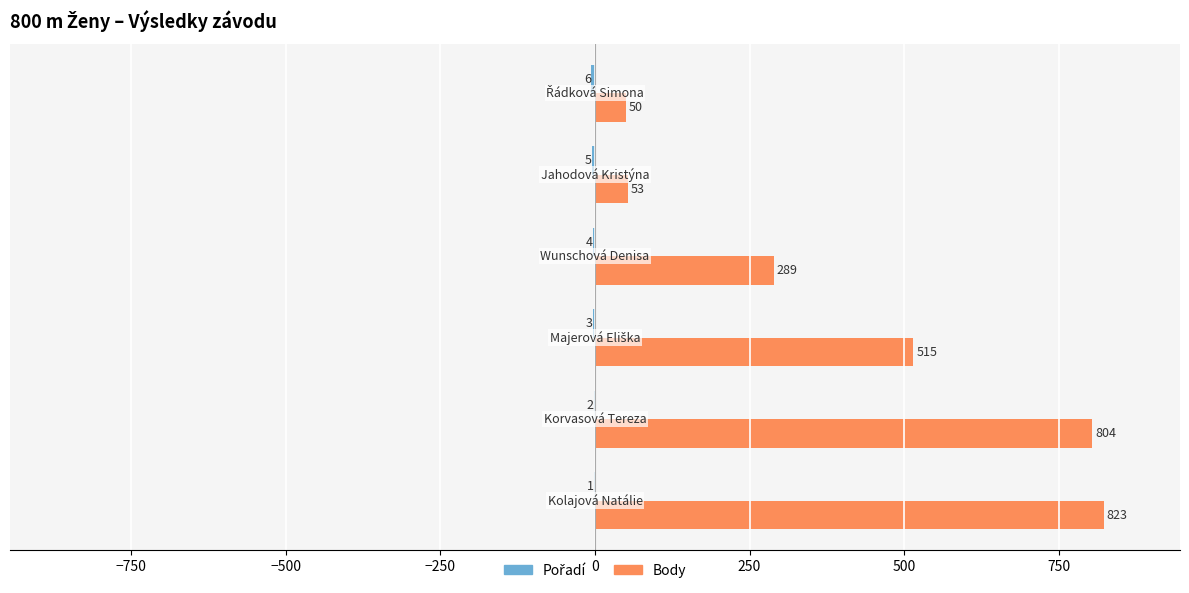

Count the number of data series in this chart.

2